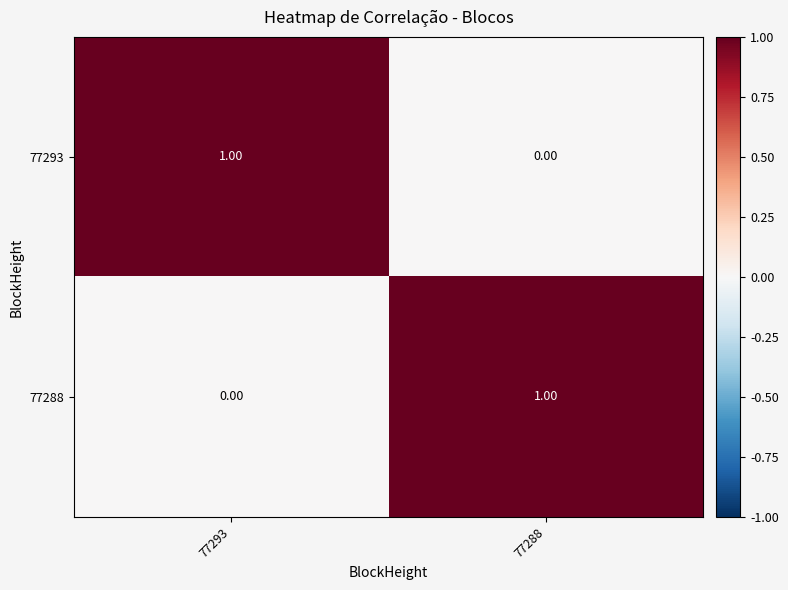

What is the total value across all series at 77293?

1